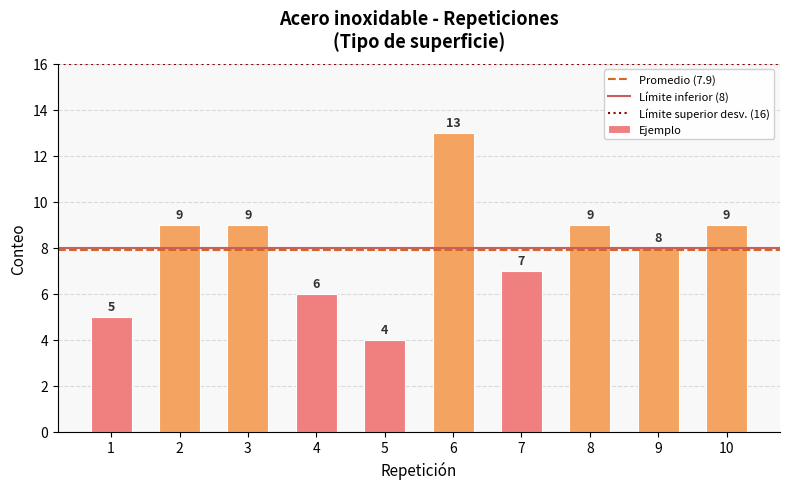

What is the value of the 3rd bar from the left?

9